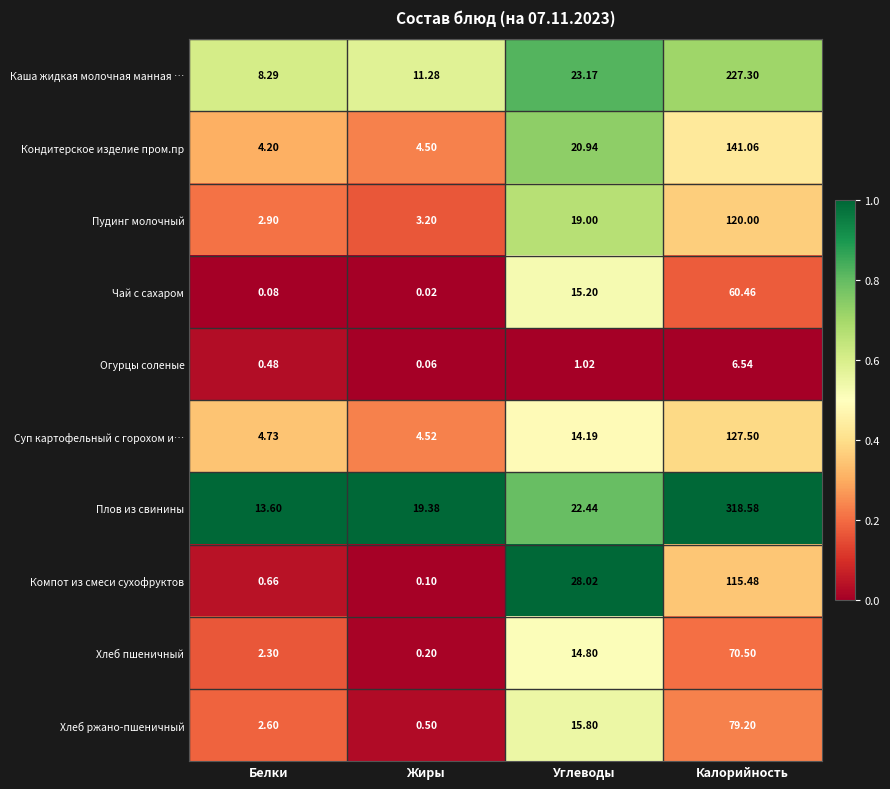

What is the total value across all series at Жиры?

43.8